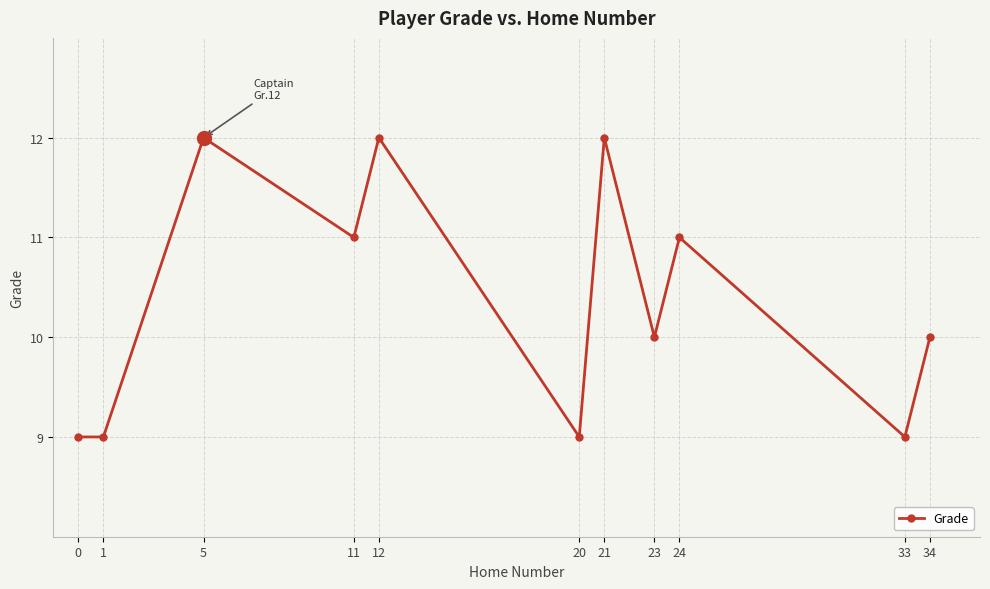

The chart shows a value of 5 at 21. True or false?

False